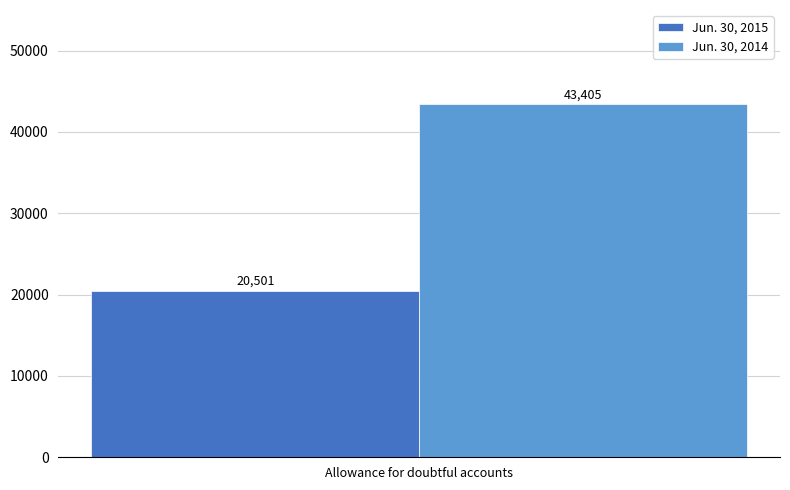

Read the Jun. 30, 2015 value at Allowance for doubtful accounts.

20501